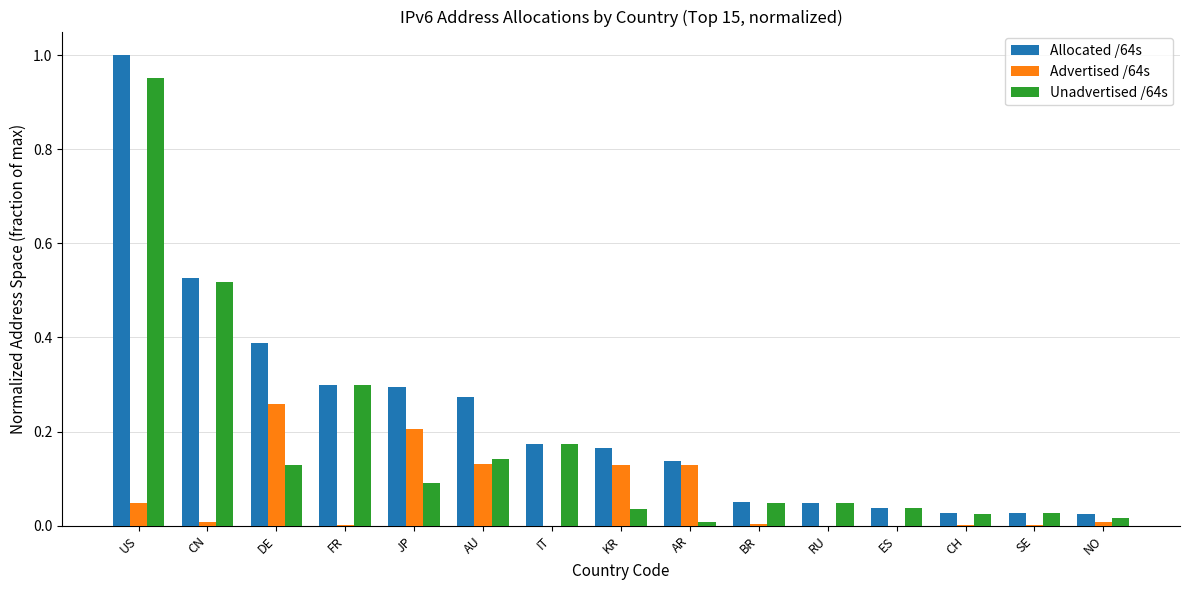

At which category is the sum across all series the highest?

US